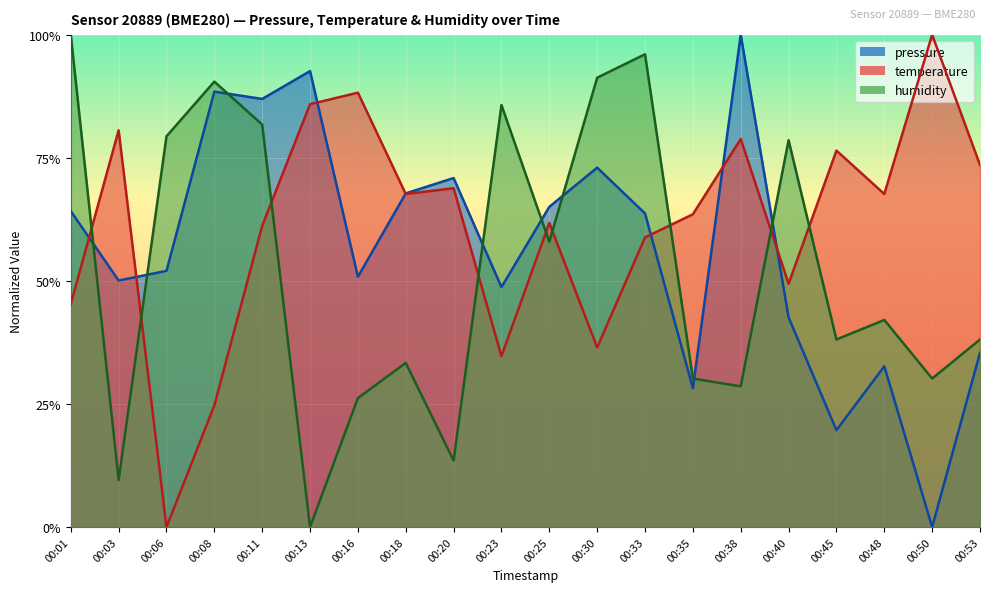

What is the value of the humidity point at the 19th from the left?

30.2